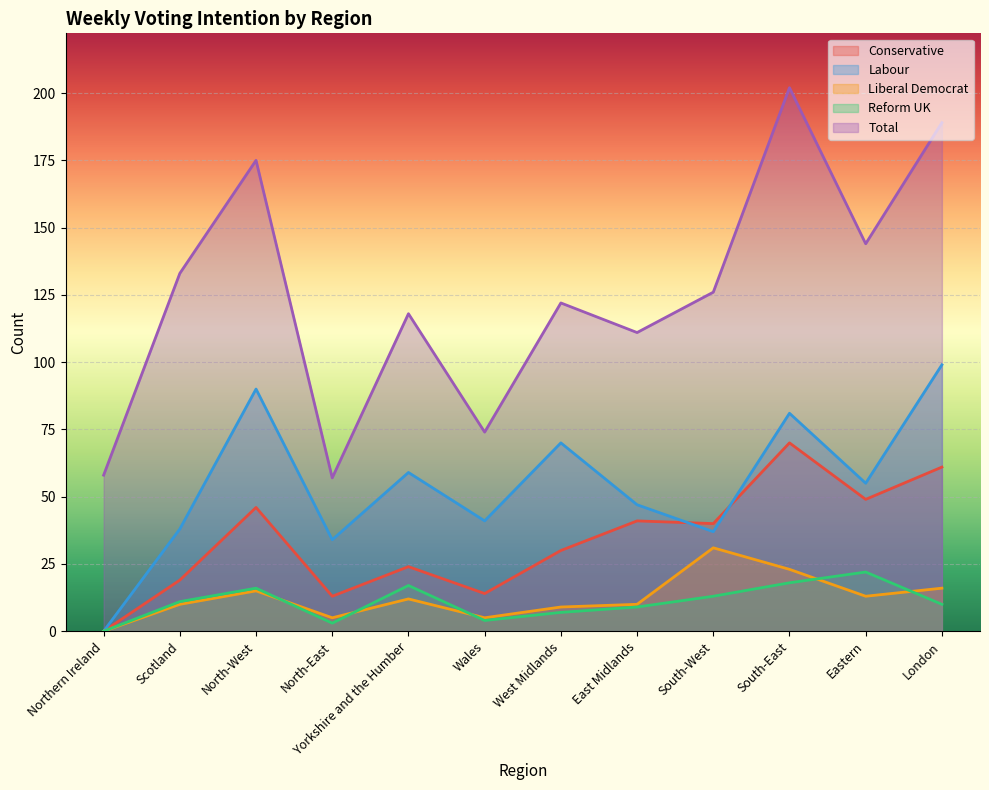

What is the sum of all Total values?

1509